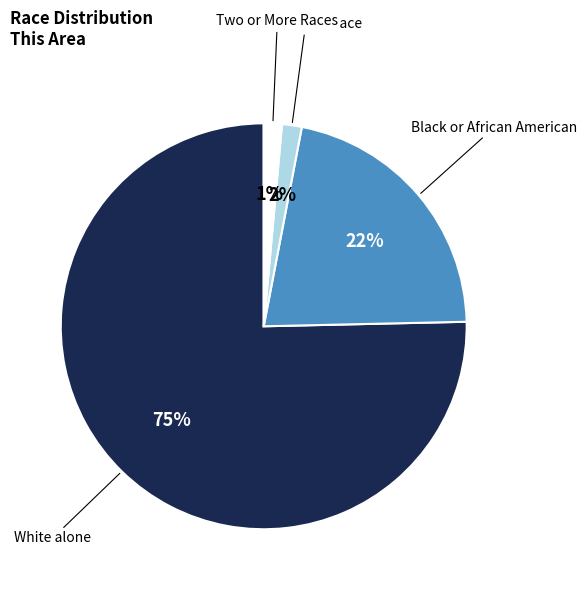

Is there a majority slice in this chart?

Yes